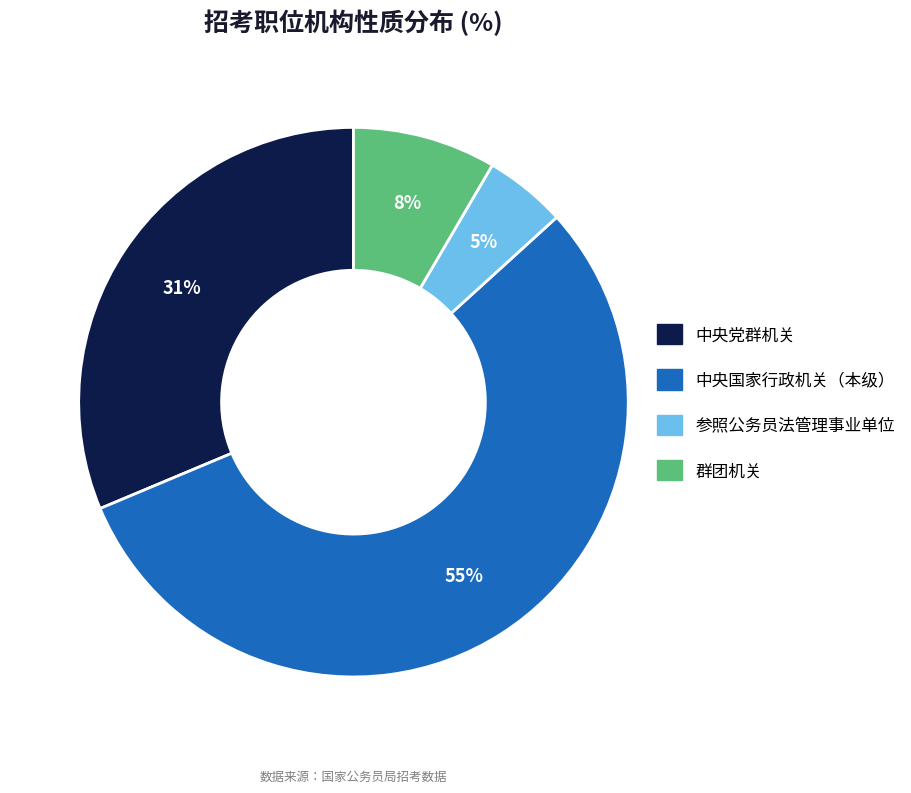

Is the sum of 参照公务员法管理事业单位 and 中央国家行政机关（本级） greater than half?

Yes